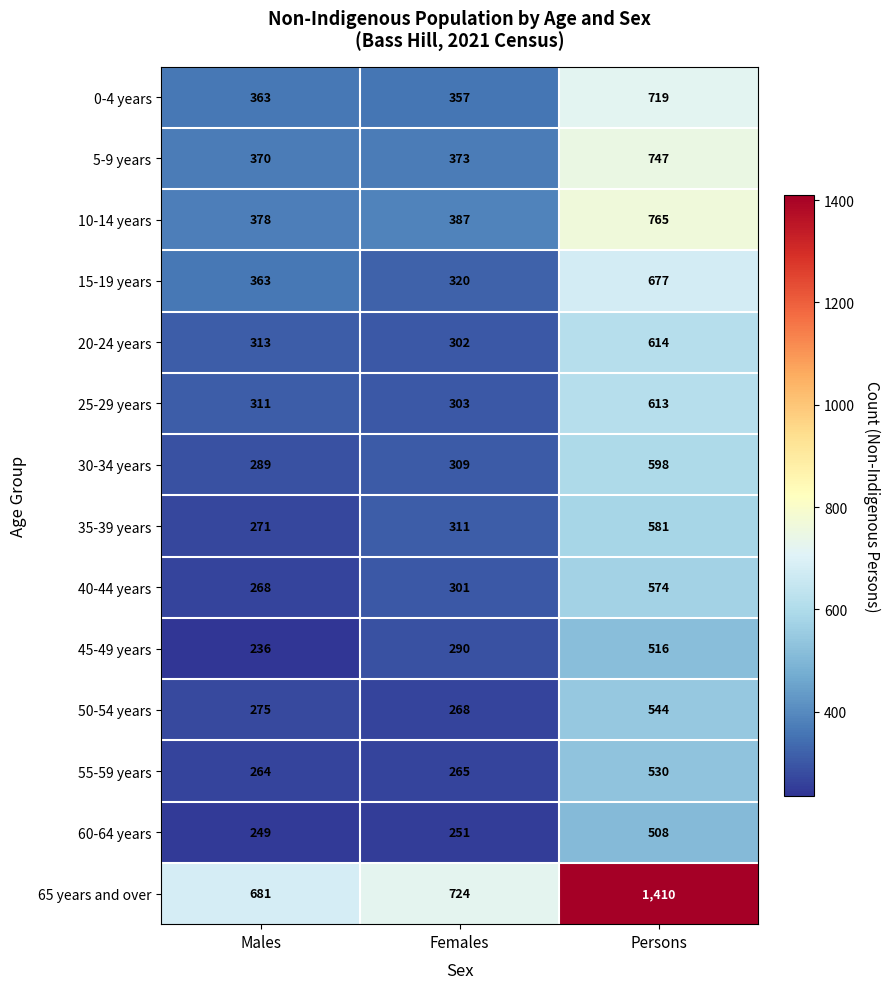

What is the difference between the 0-4 years values at Persons and Females?

362